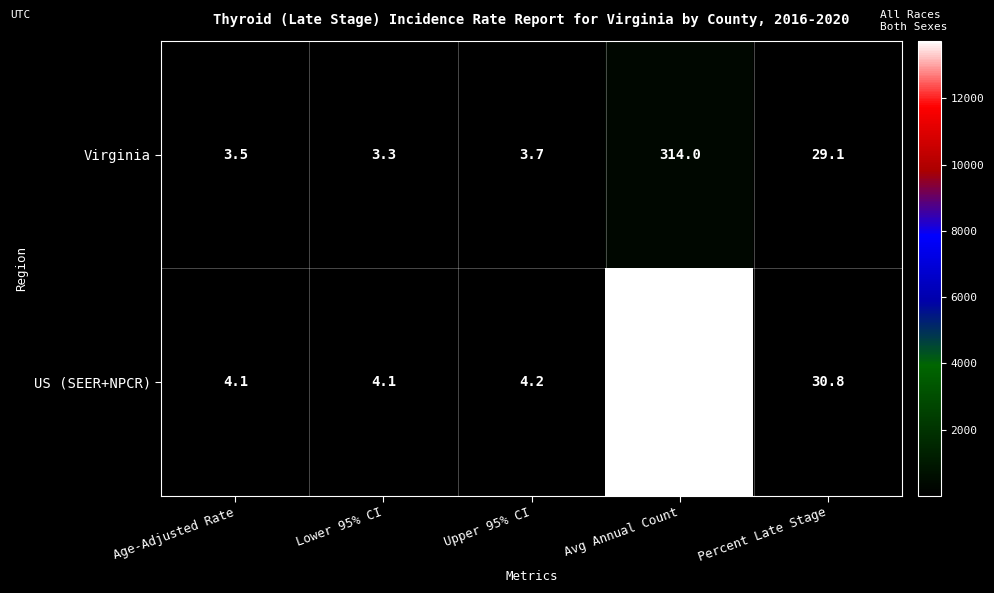

Which series changed the most between Lower 95% CI and Avg Annual Count?

US (SEER+NPCR)